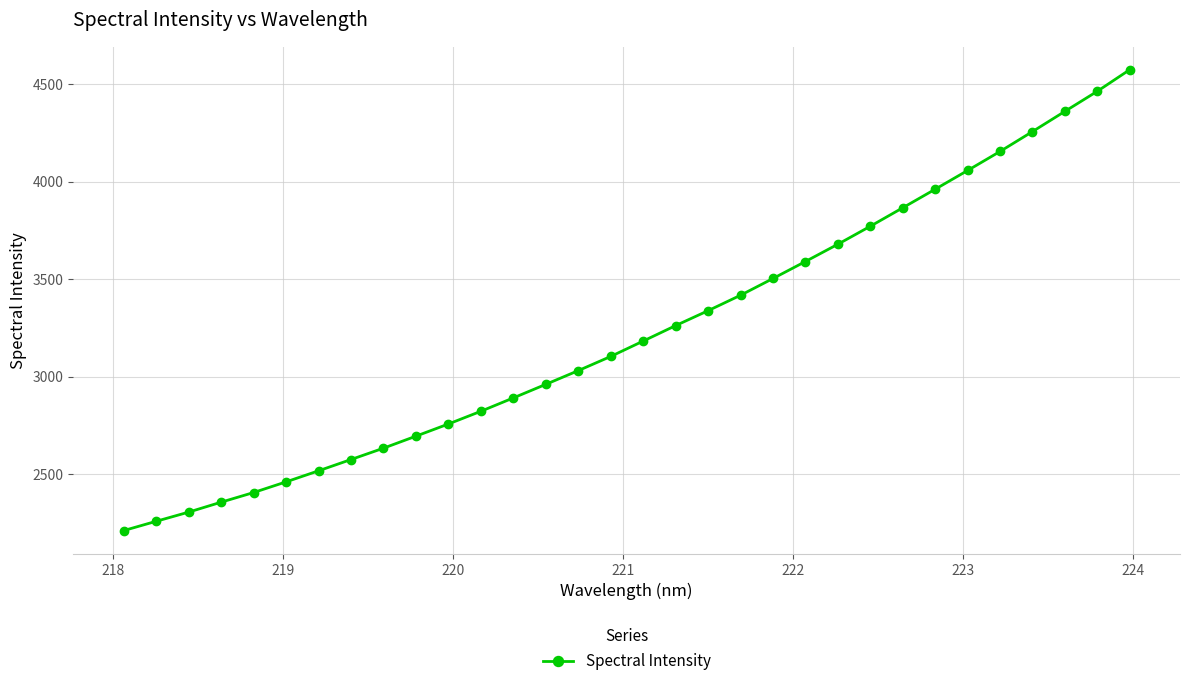

What is the difference between the second highest and second lowest values?

2202.5